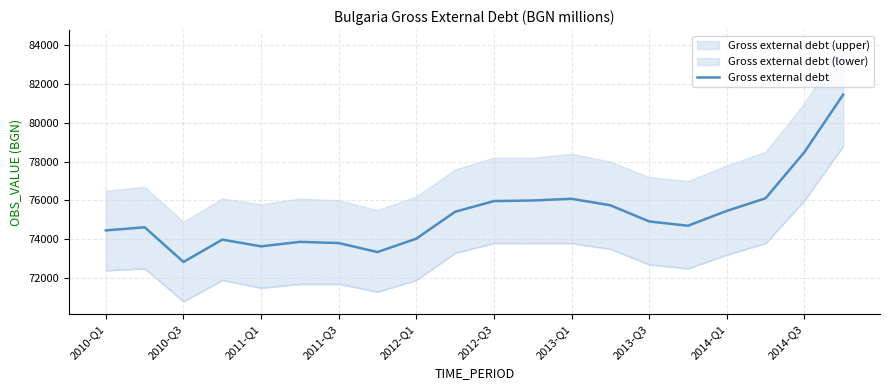

What is the maximum value for Gross external debt?

81441.1